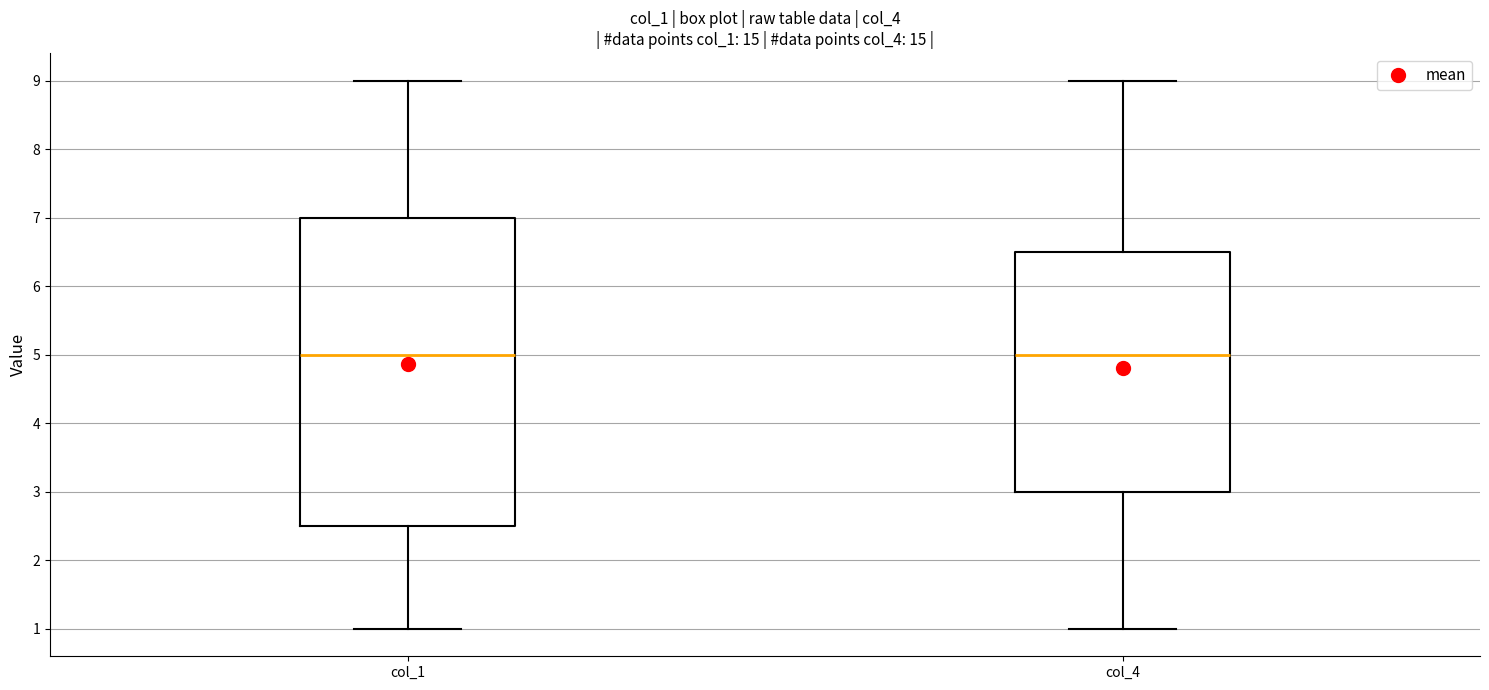

Reading left to right, read every box against the y-axis: the position of its median line, the range the box covers, and the ends of its whiskers. The values are not printed on the chart, so give them approximately, as read against the axis.

col_1: median 5.0, box 2.5 to 7.0, whiskers 1.0 to 9.0
col_4: median 5.0, box 3.0 to 6.5, whiskers 1.0 to 9.0